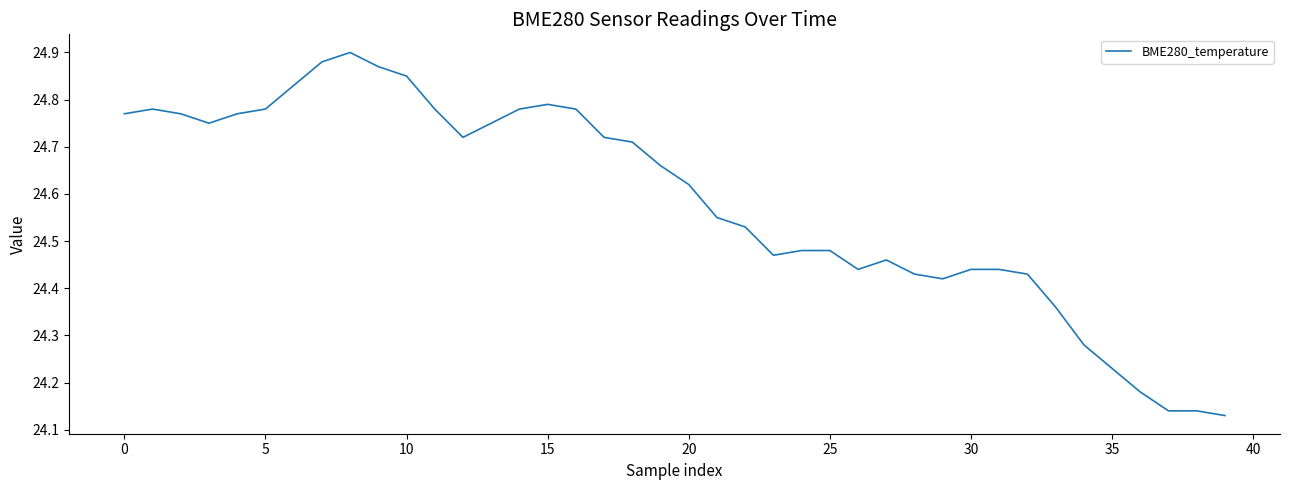

What is the difference between the maximum and minimum values?

0.8